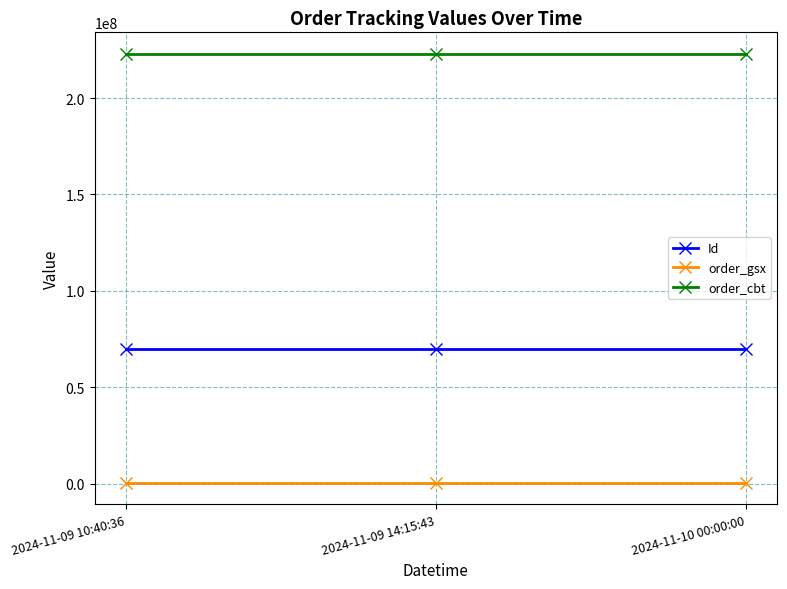

What position from the right is 2024-11-10 00:00:00?

1